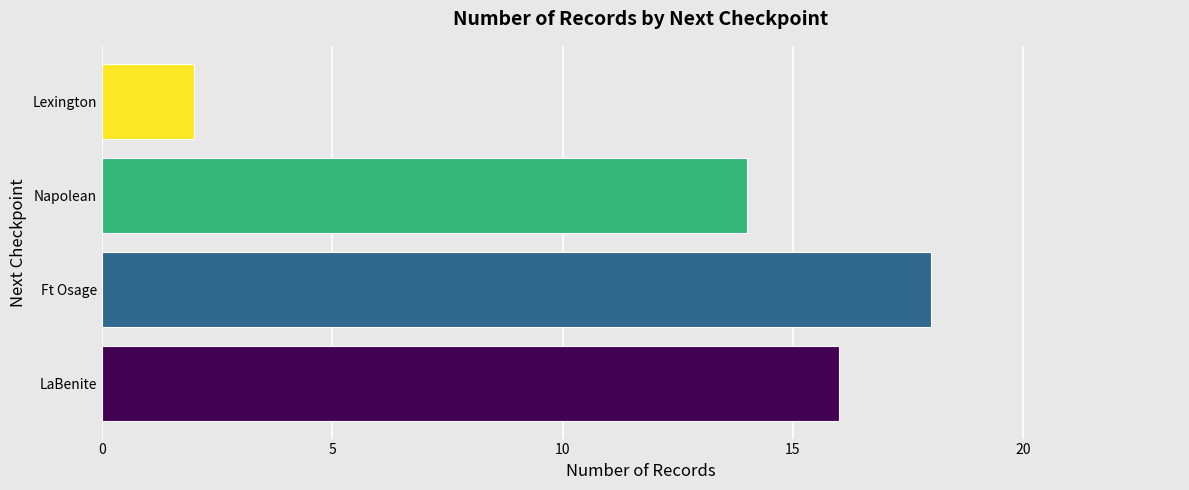

How many categories are shown in the chart?

4